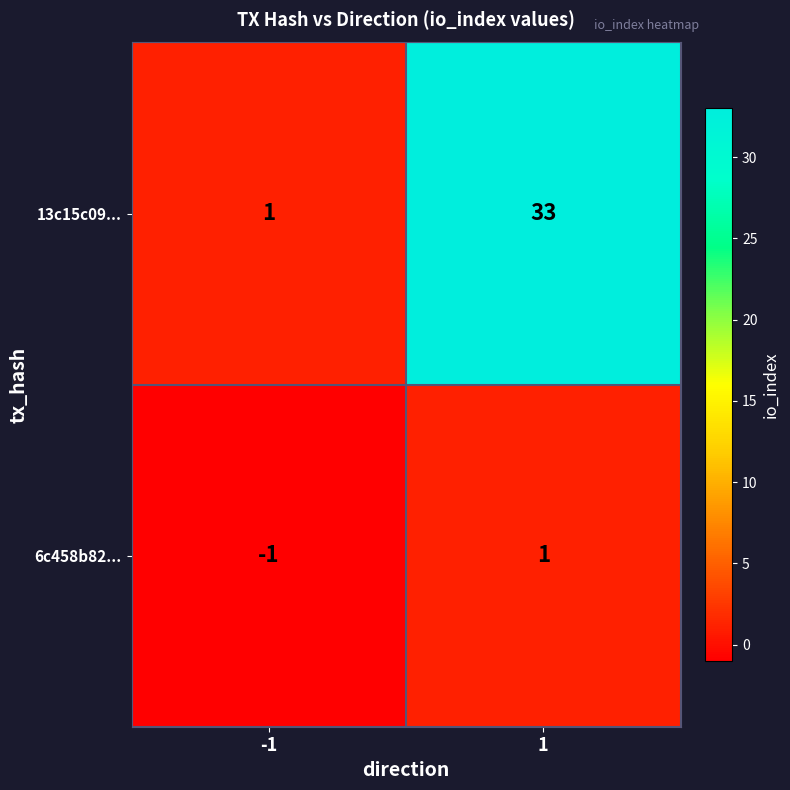

What is the difference between the 13c15c09... values at -1 and 1?

32